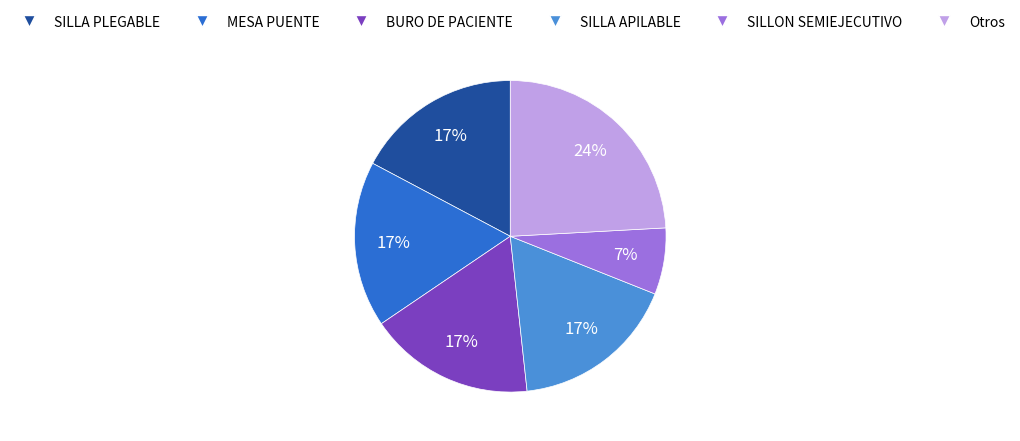

Is there any slice that represents more than half of the pie?

No